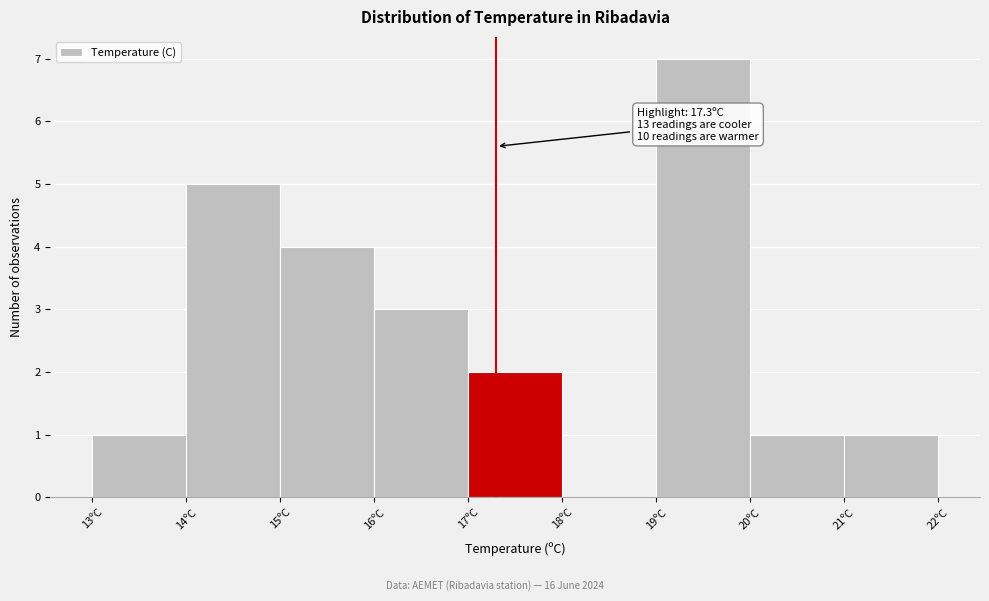

Which range on the x-axis has the tallest bar?

19 to 20